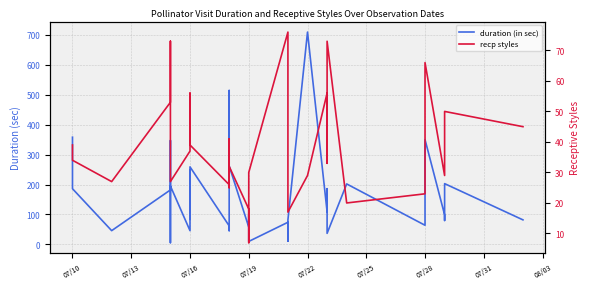

What is the minimum value shown in the chart?

6